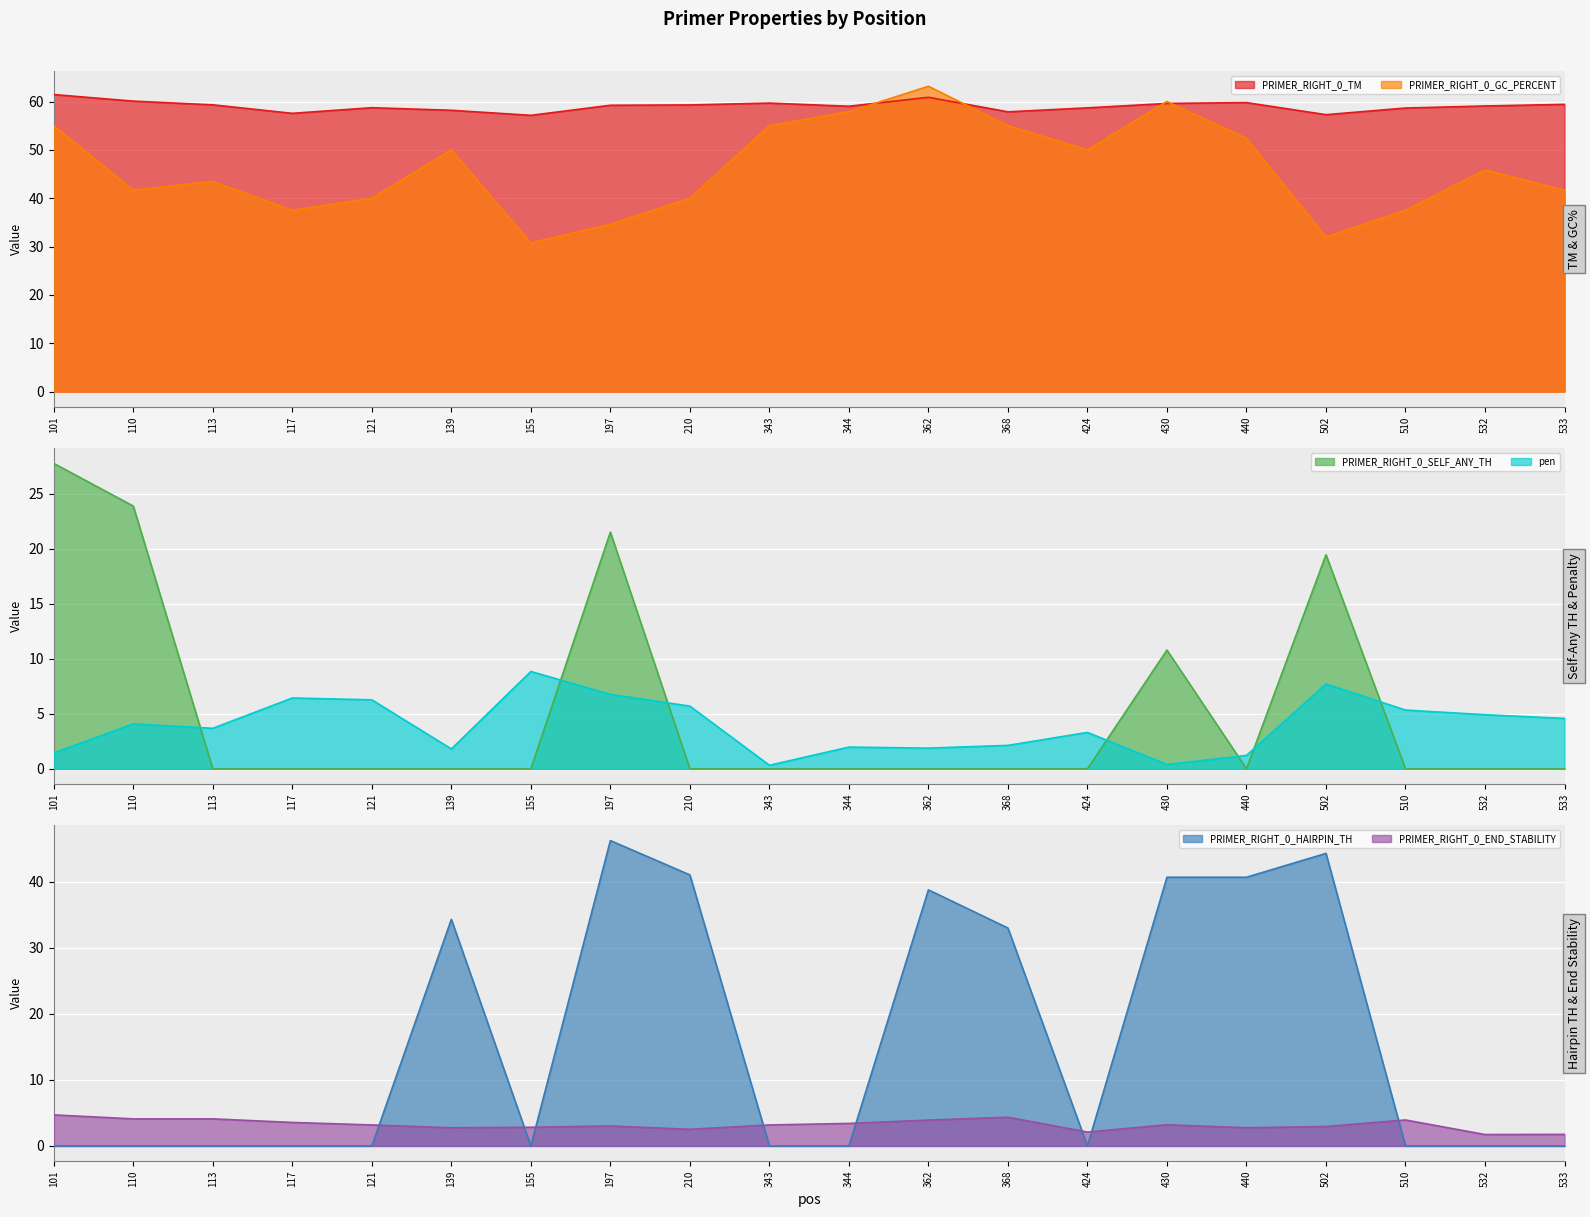

What is the average value of the pen series?

3.9